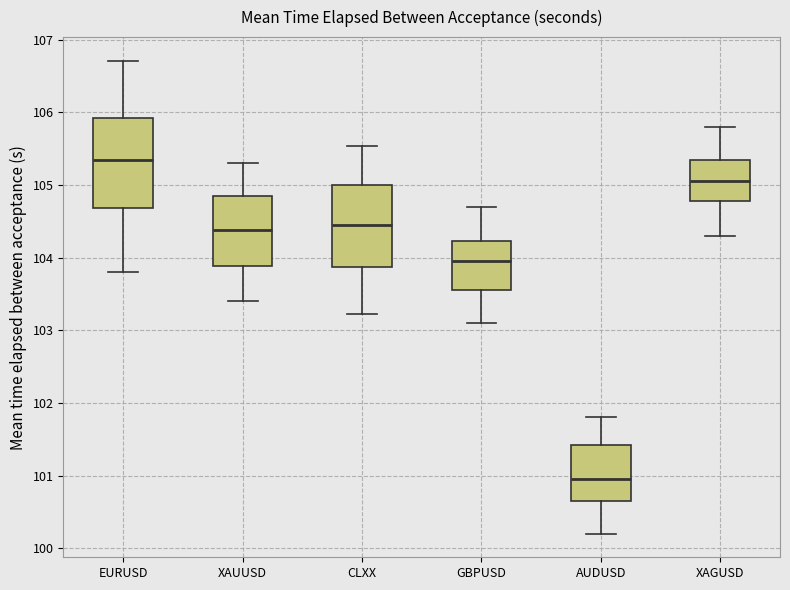

Where does the median line of the box for GBPUSD sit on the y-axis? The values are not printed on the chart, so give them approximately, as read against the axis.

104.0